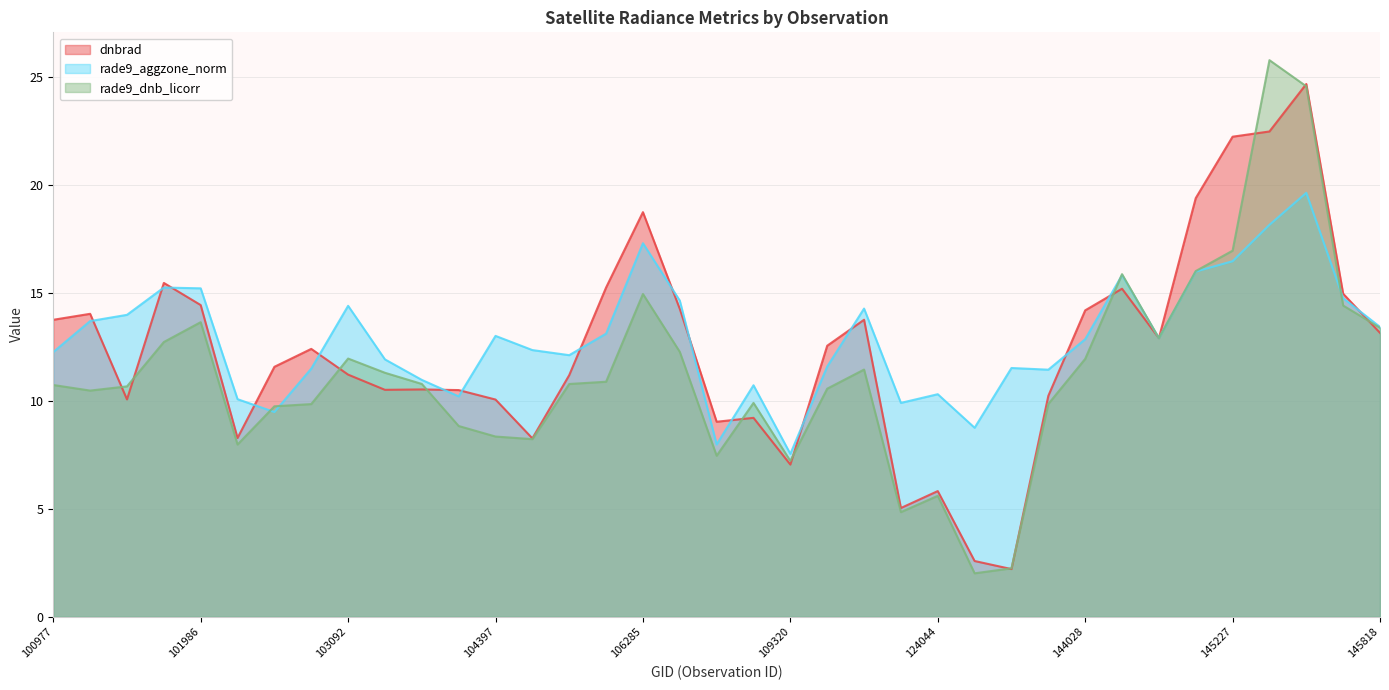

Reading left to right, what are all the values shown in this chart?

dnbrad: 100977=13.7	101102=14.0	101111=10.1	101858=15.5	101986=14.4	102602=8.3	102845=11.6	102964=12.4	103092=11.2	103330=10.5	103448=10.5	103566=10.5	104397=10.1	104405=8.3	104522=11.2	105916=15.2	106285=18.7	106642=14.3	107560=9.0	109147=9.2	109320=7.0	109495=12.5	112917=13.8	115692=5.0	124044=5.8	132023=2.6	132036=2.2	139367=10.2	144028=14.2	144634=15.2	144831=12.9	145027=19.4	145227=22.2	145241=22.5	145435=24.7	145624=15.0	145818=13.1
rade9_aggzone_norm: 100977=12.3	101102=13.7	101111=14.0	101858=15.2	101986=15.2	102602=10.1	102845=9.5	102964=11.5	103092=14.4	103330=11.9	103448=11.0	103566=10.2	104397=13.0	104405=12.3	104522=12.1	105916=13.1	106285=17.3	106642=14.6	107560=8.0	109147=10.7	109320=7.5	109495=11.6	112917=14.3	115692=9.9	124044=10.3	132023=8.7	132036=11.5	139367=11.4	144028=12.8	144634=15.8	144831=12.9	145027=16.0	145227=16.5	145241=18.1	145435=19.6	145624=14.8	145818=13.4
rade9_dnb_licorr: 100977=10.7	101102=10.5	101111=10.7	101858=12.7	101986=13.6	102602=8.0	102845=9.7	102964=9.8	103092=12.0	103330=11.3	103448=10.8	103566=8.8	104397=8.3	104405=8.2	104522=10.8	105916=10.9	106285=14.9	106642=12.3	107560=7.5	109147=9.9	109320=7.2	109495=10.6	112917=11.4	115692=4.8	124044=5.6	132023=2.0	132036=2.2	139367=9.9	144028=11.9	144634=15.9	144831=12.9	145027=16.0	145227=16.9	145241=25.8	145435=24.6	145624=14.4	145818=13.4